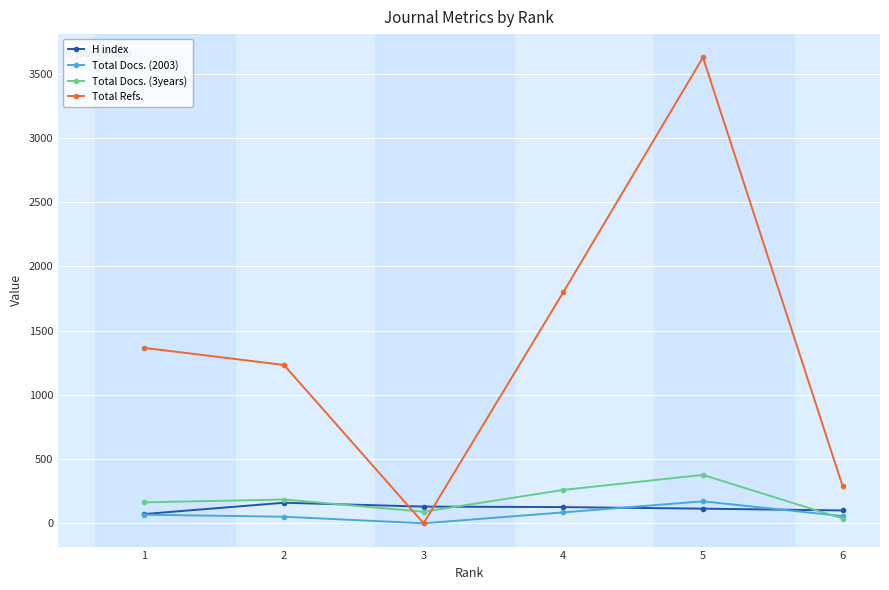

What is the maximum value shown in the chart?

3628